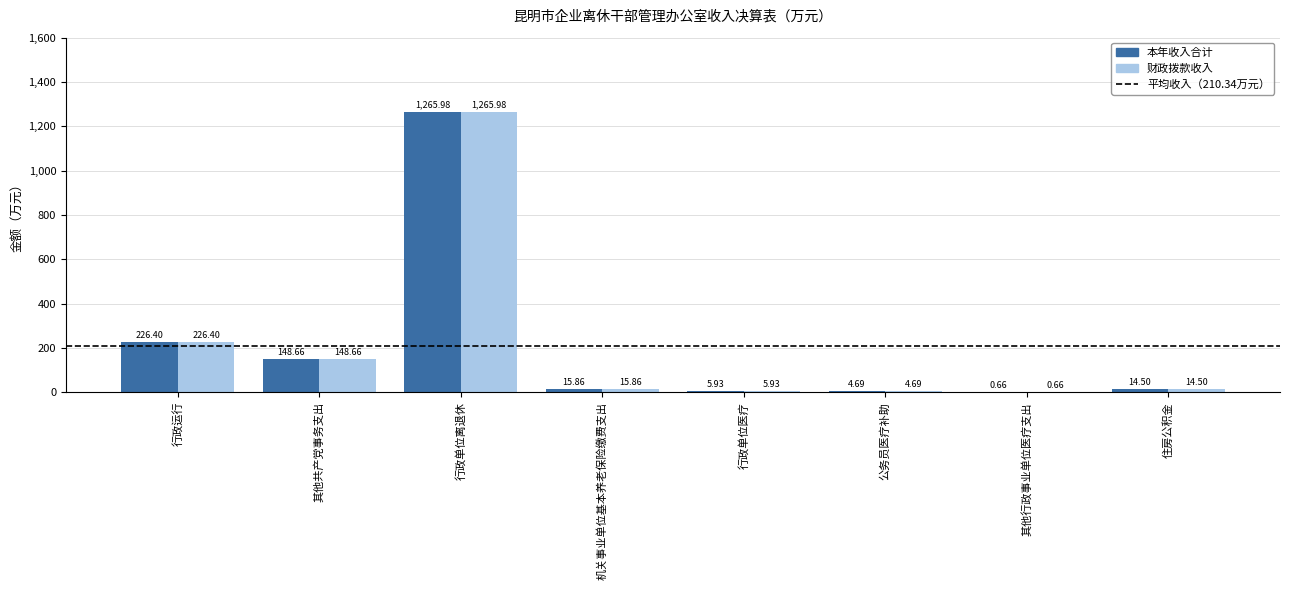

Is the value of 本年收入合计 at 行政单位医疗 greater than the value of 财政拨款收入 at 其他行政事业单位医疗支出?

Yes